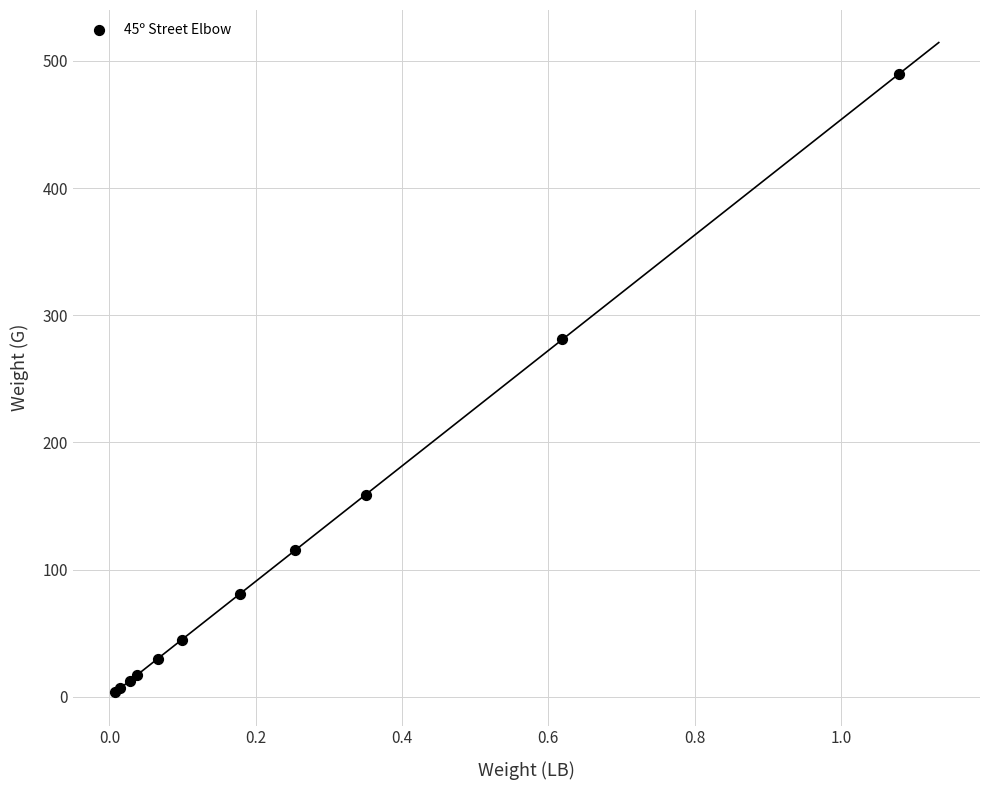

What Y value in the scatter plot is closest to 246?

281.0